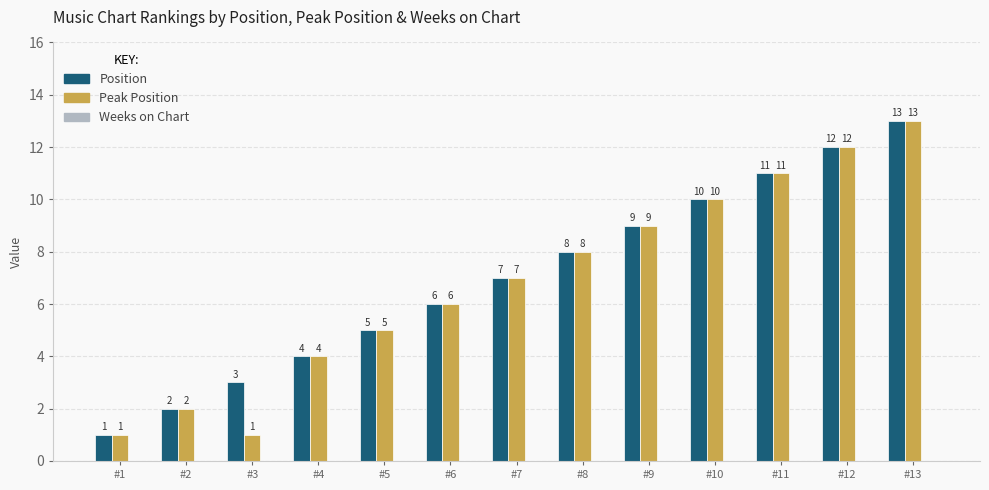

Rank the categories by Position value from highest to lowest.

#13, #12, #11, #10, #9, #8, #7, #6, #5, #4, #3, #2, #1